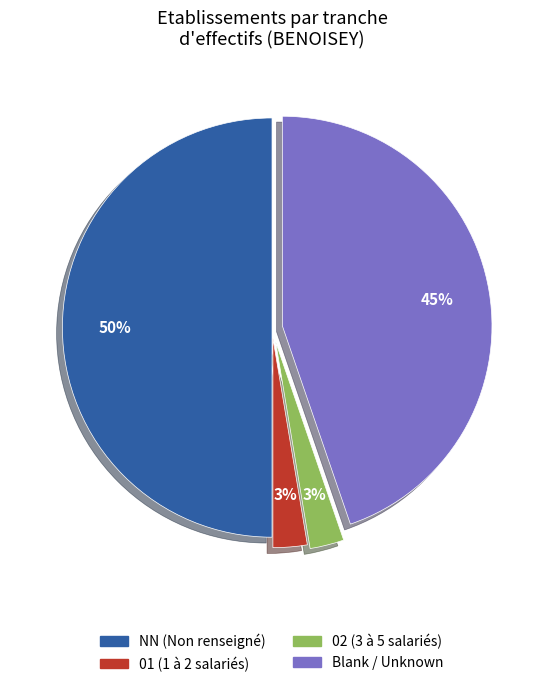

To the nearest percent, what is the difference between the largest and smallest slice percentages?

47%